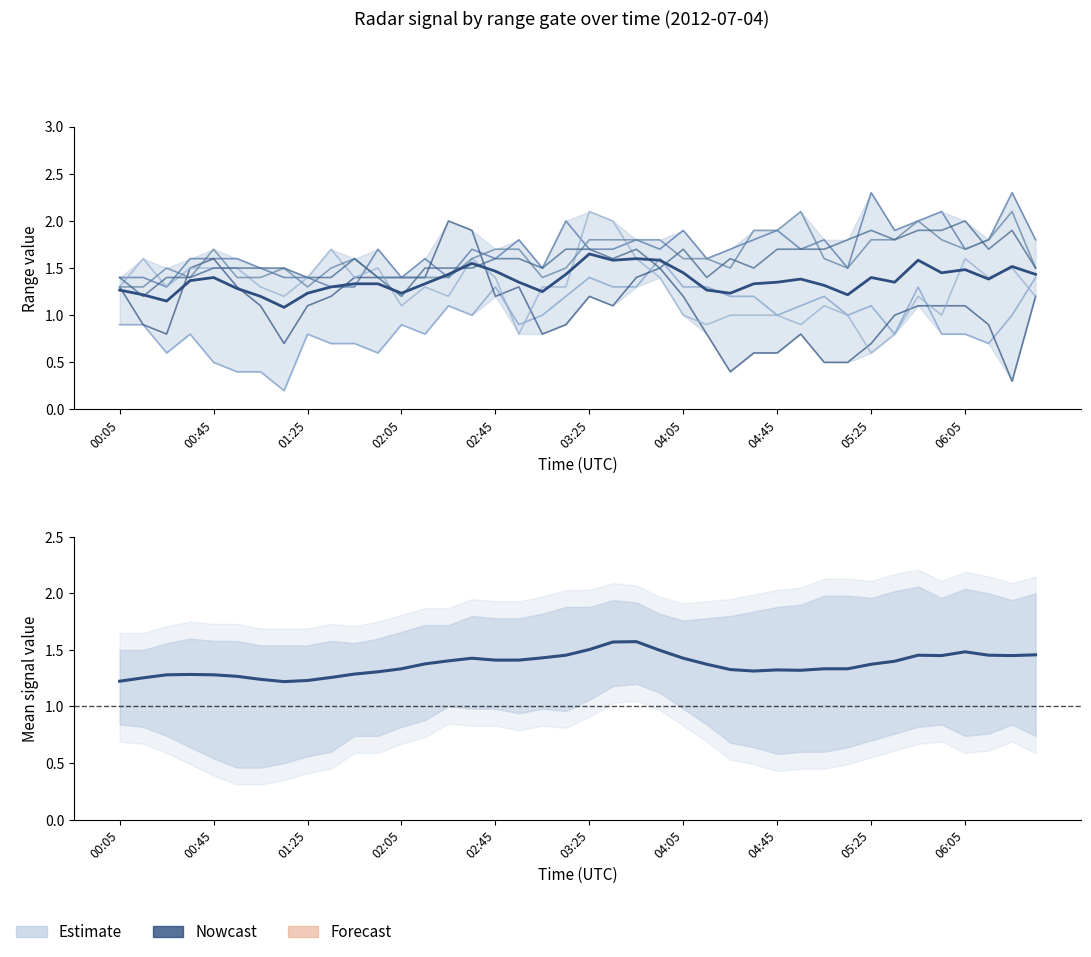

The value of Smoothed mean at 18 is 1.4. True or false?

True